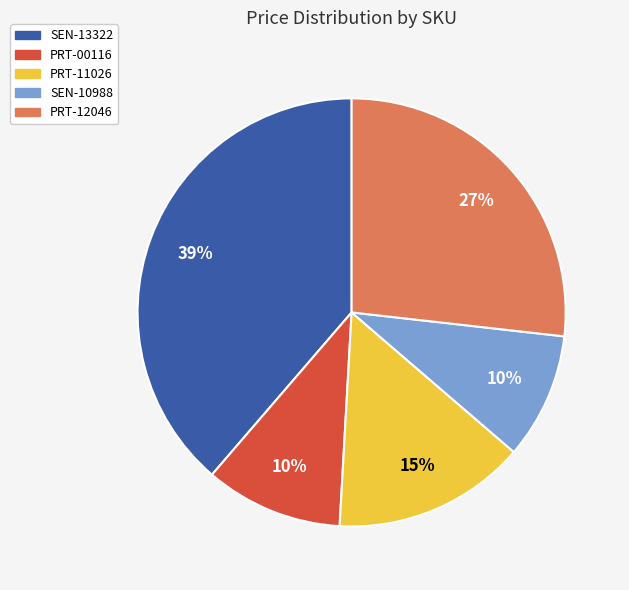

Do PRT-11026 and PRT-12046 together represent more than half of the pie?

No